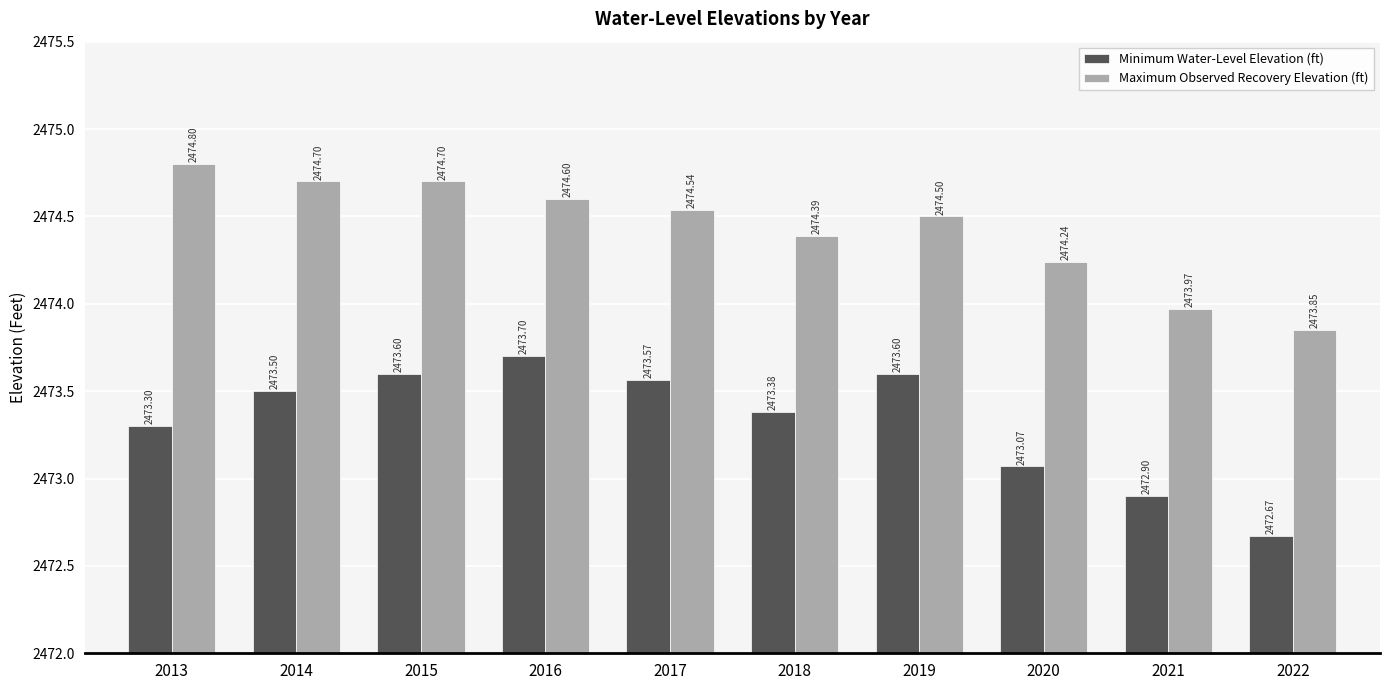

Is the value of Minimum Water-Level Elevation (ft) at 2020 greater than the value of Maximum Observed Recovery Elevation (ft) at 2016?

No